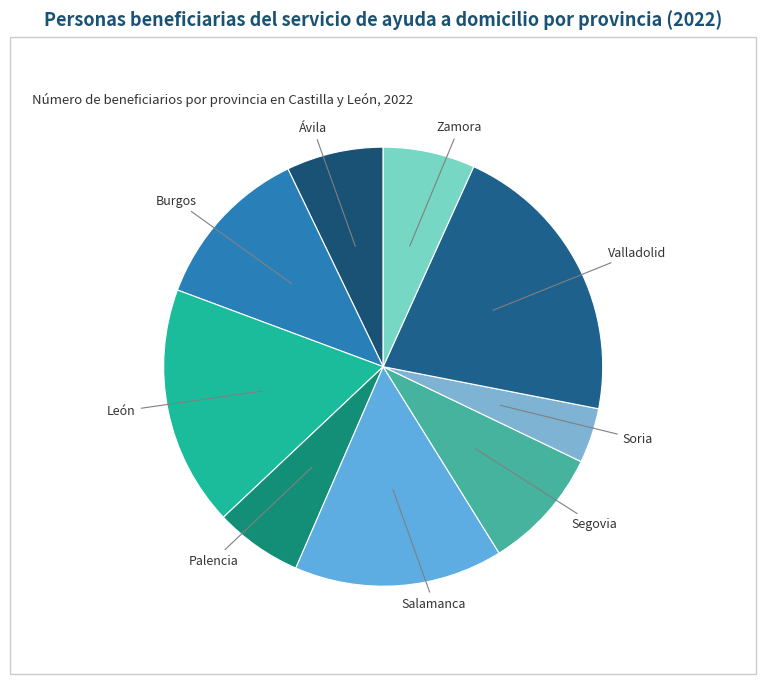

Does any single category account for the majority?

No